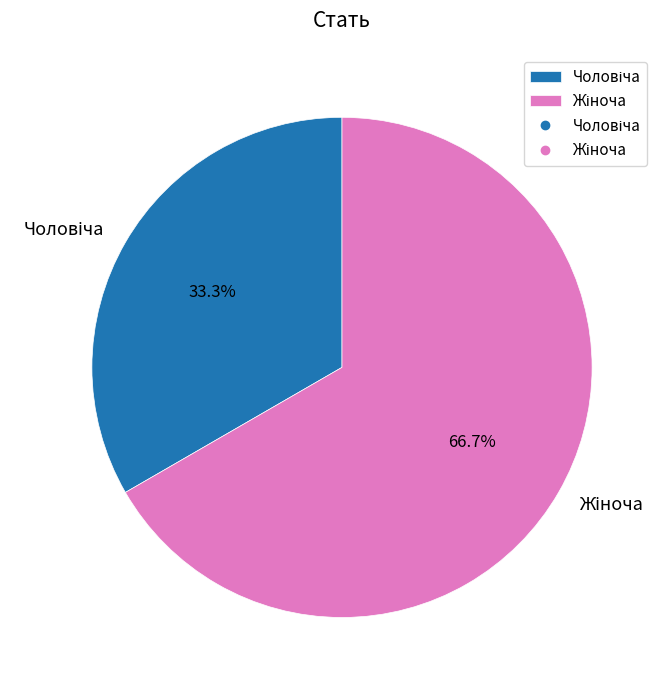

Is there any slice that represents more than half of the pie?

Yes